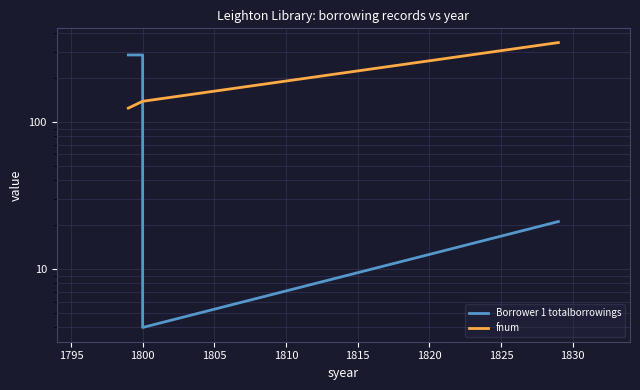

Which category has the lowest value across all series?

1800